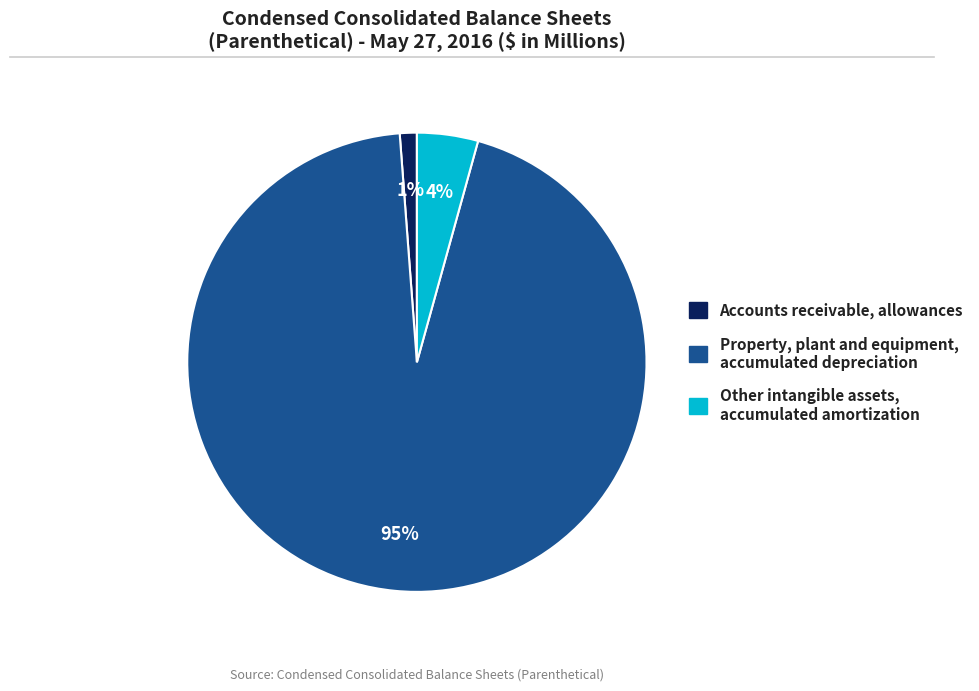

True or false: Property, plant and equipment, accumulated depreciation accounts for 99% of the total.

False